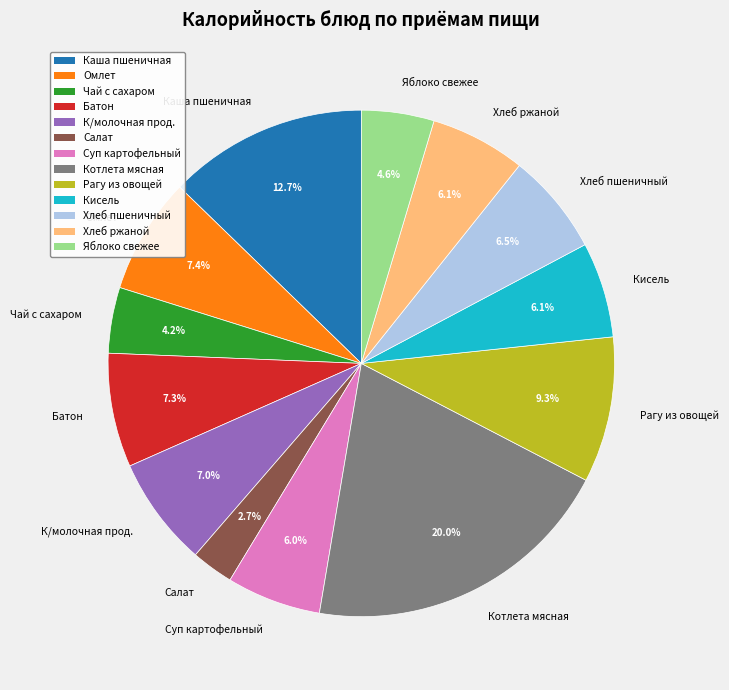

Does Салат account for over 50% of the chart?

No